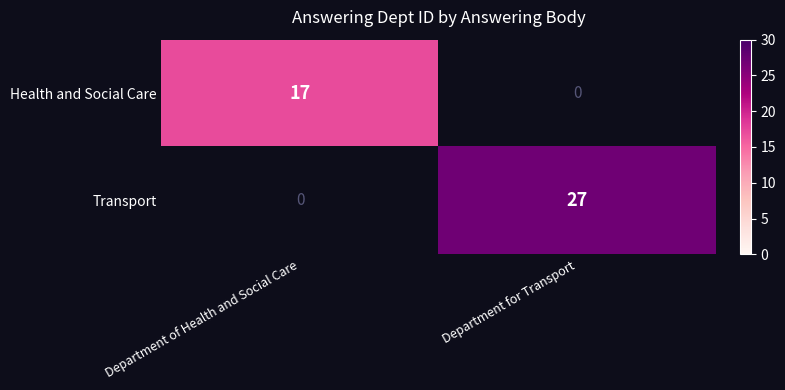

How many series are shown in this chart?

2